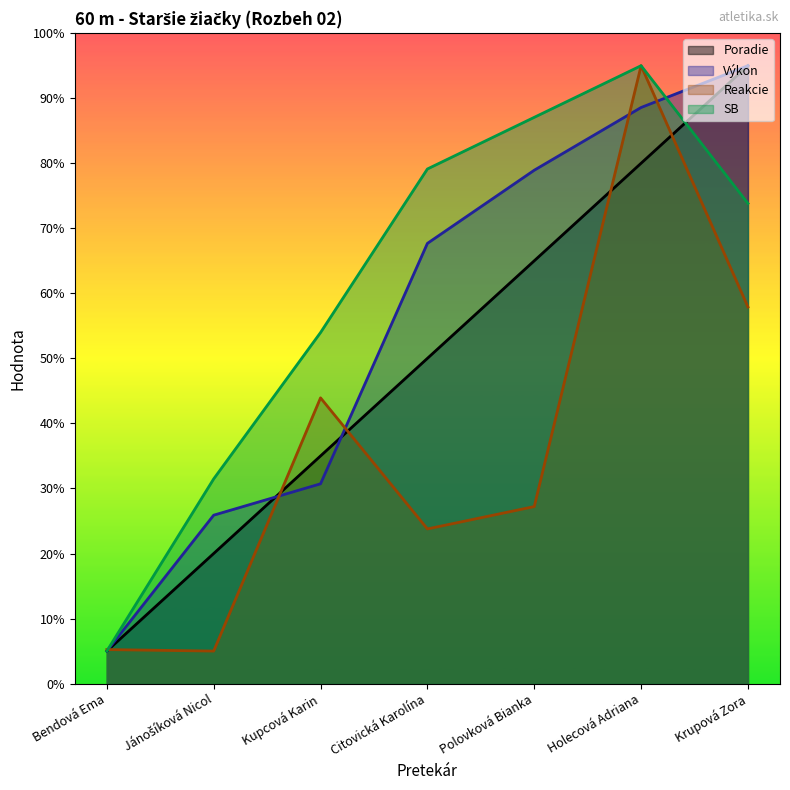

What is the label of the 1st point from the left?

Bendová Ema